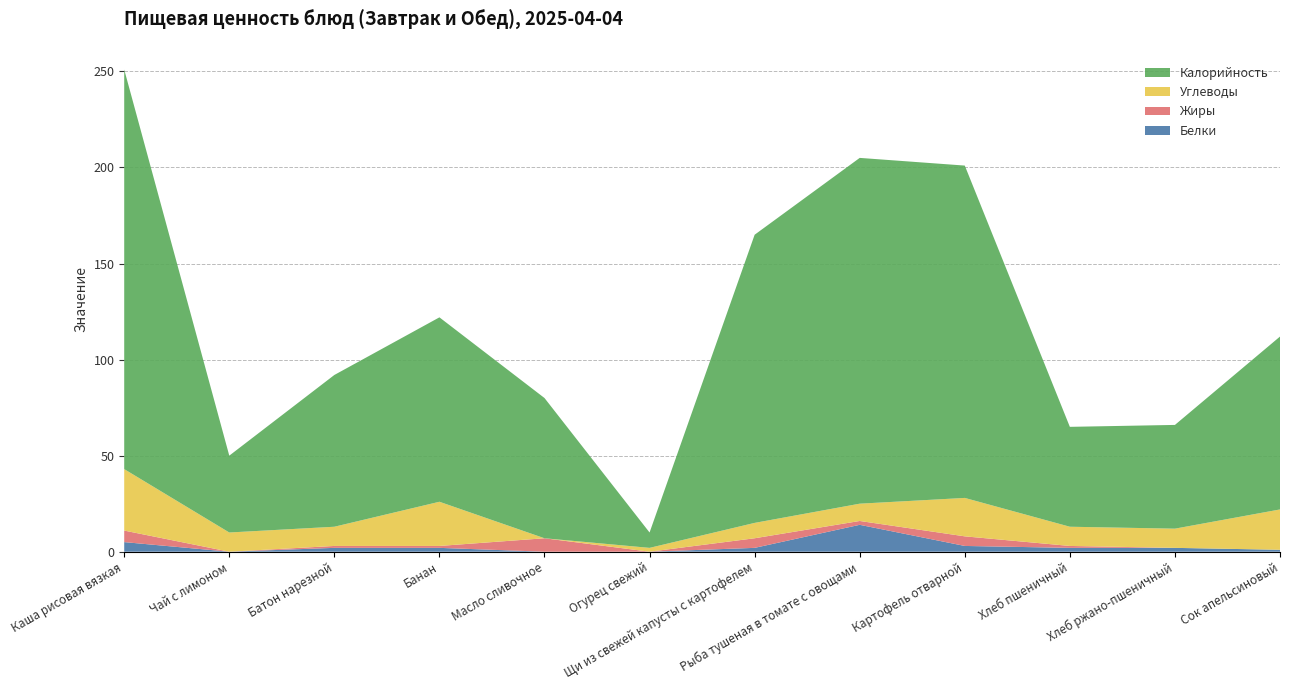

Reading left to right, transcribe all the data shown in this chart.

Белки: Каша рисовая вязкая=5	Чай с лимоном=0	Батон нарезной=2	Банан=2	Масло сливочное=0	Огурец свежий=0	Щи из свежей капусты с картофелем=2	Рыба тушеная в томате с овощами=14	Картофель отварной=3	Хлеб пшеничный=2	Хлеб ржано-пшеничный=2	Сок апельсиновый=1
Жиры: Каша рисовая вязкая=6	Чай с лимоном=0	Батон нарезной=1	Банан=1	Масло сливочное=7	Огурец свежий=0	Щи из свежей капусты с картофелем=5	Рыба тушеная в томате с овощами=2	Картофель отварной=5	Хлеб пшеничный=1	Хлеб ржано-пшеничный=0	Сок апельсиновый=0
Углеводы: Каша рисовая вязкая=32	Чай с лимоном=10	Батон нарезной=10	Банан=23	Масло сливочное=0	Огурец свежий=2	Щи из свежей капусты с картофелем=8	Рыба тушеная в томате с овощами=9	Картофель отварной=20	Хлеб пшеничный=10	Хлеб ржано-пшеничный=10	Сок апельсиновый=21
Калорийность: Каша рисовая вязкая=208	Чай с лимоном=40	Батон нарезной=79	Банан=96	Масло сливочное=73	Огурец свежий=8	Щи из свежей капусты с картофелем=150	Рыба тушеная в томате с овощами=180	Картофель отварной=173	Хлеб пшеничный=52	Хлеб ржано-пшеничный=54	Сок апельсиновый=90